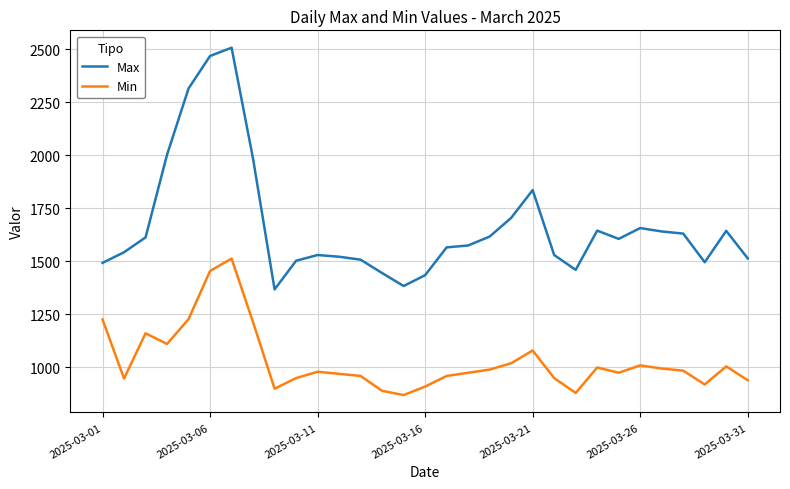

True or false: Max and Min cross at least once.

False